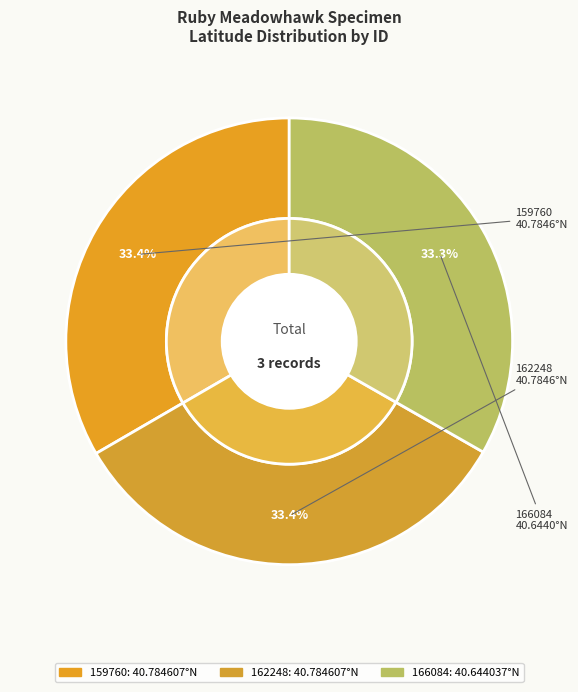

Is it true that 159760 is 33% of the pie?

True